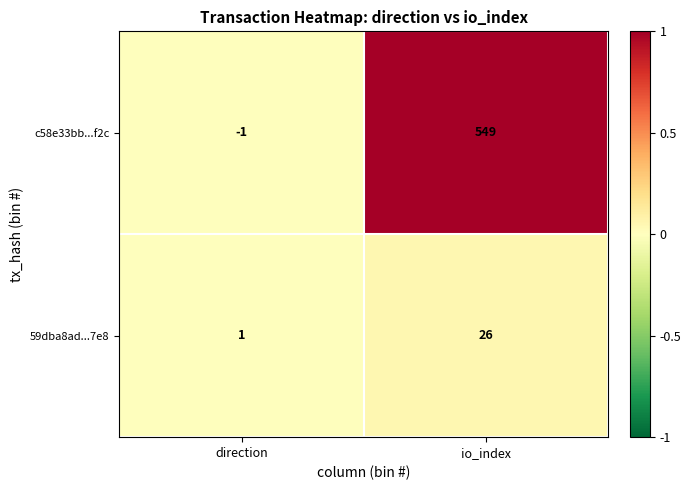

Which series has the widest spread of values?

c58e33bb...f2c